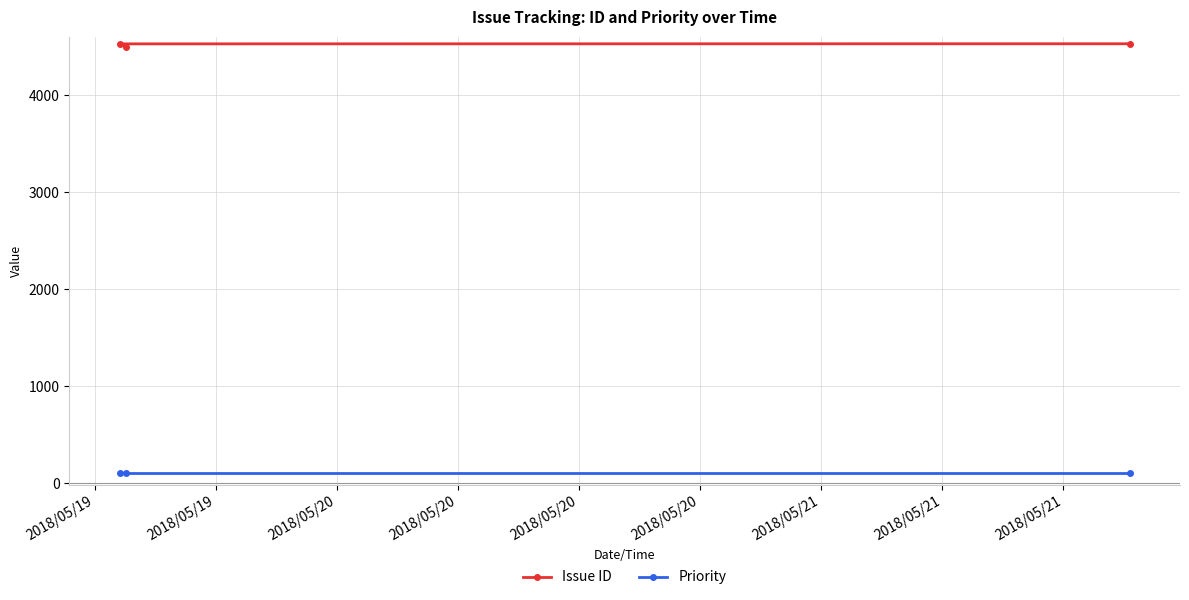

Which series has the widest spread of values?

Issue ID